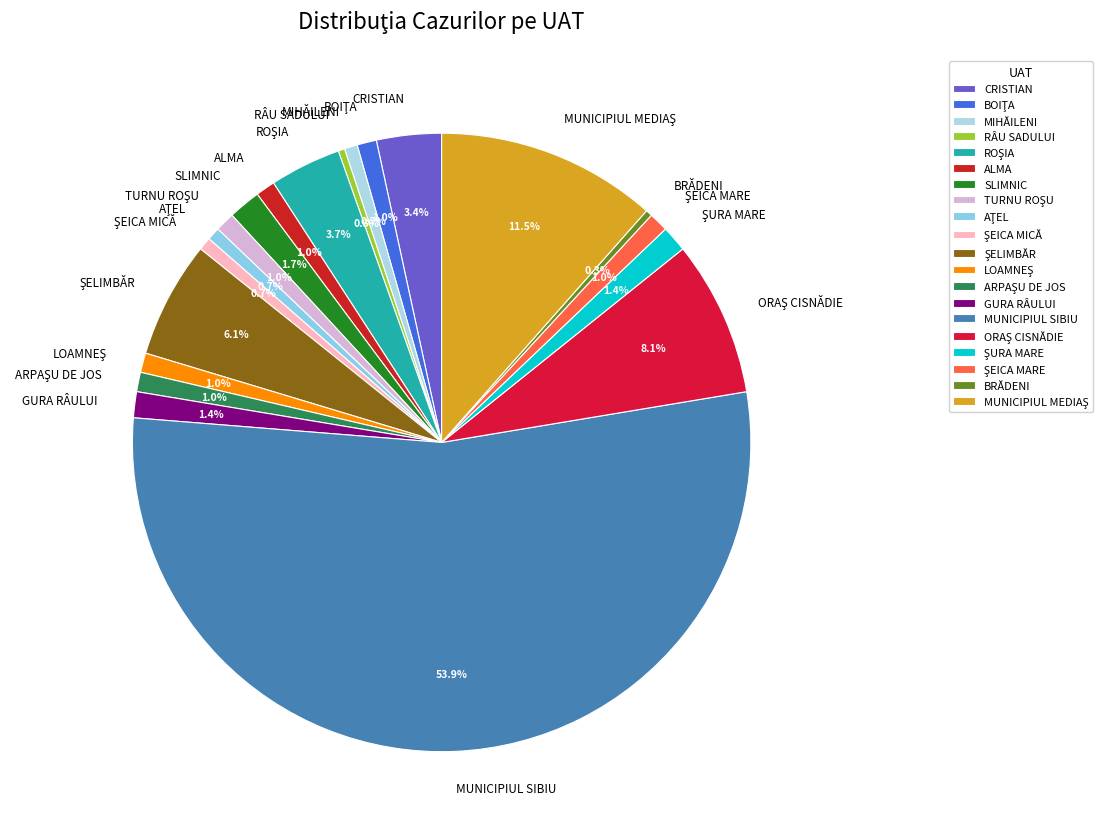

What is the majority slice?

MUNICIPIUL SIBIU